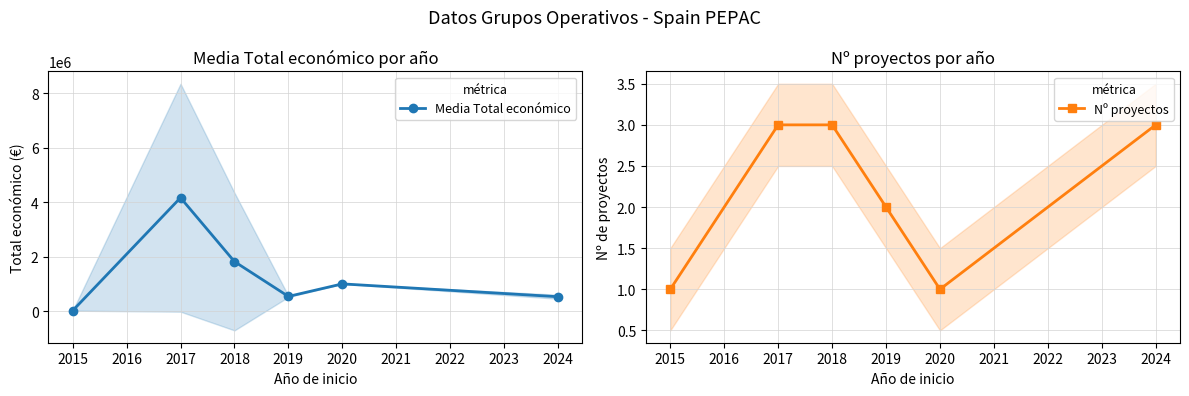

What is the value of the Media Total económico point at the 6th from the left?

527796.0